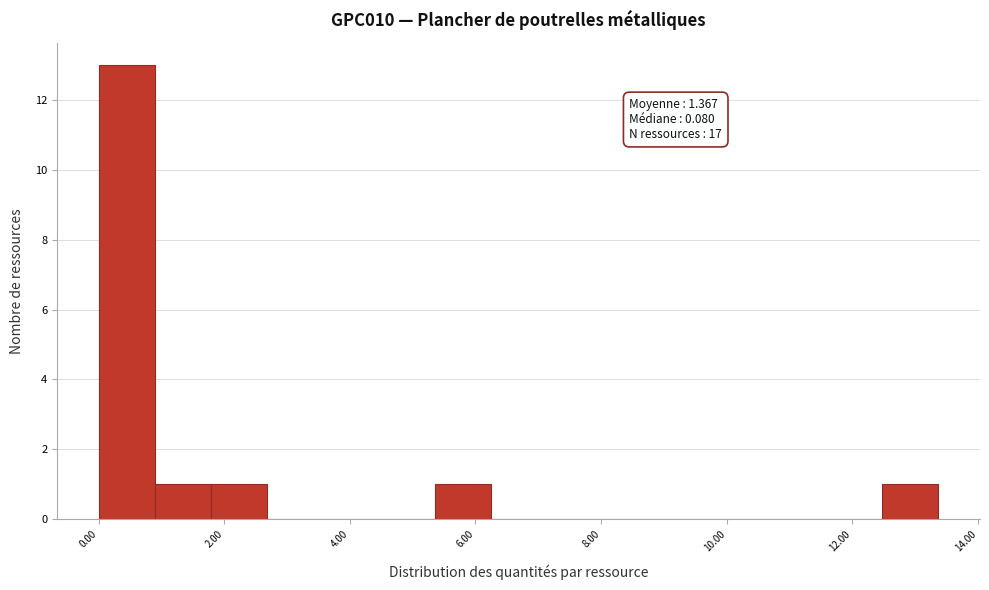

Which range on the x-axis has the tallest bar?

0.0 to 1.0